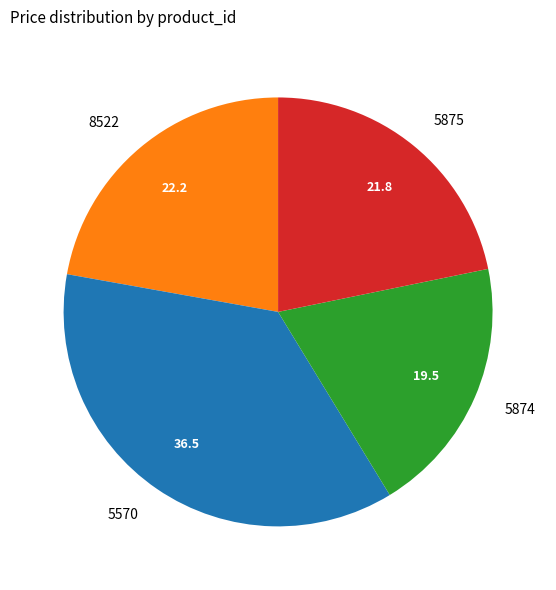

True or false: 5874 accounts for 34% of the total.

False